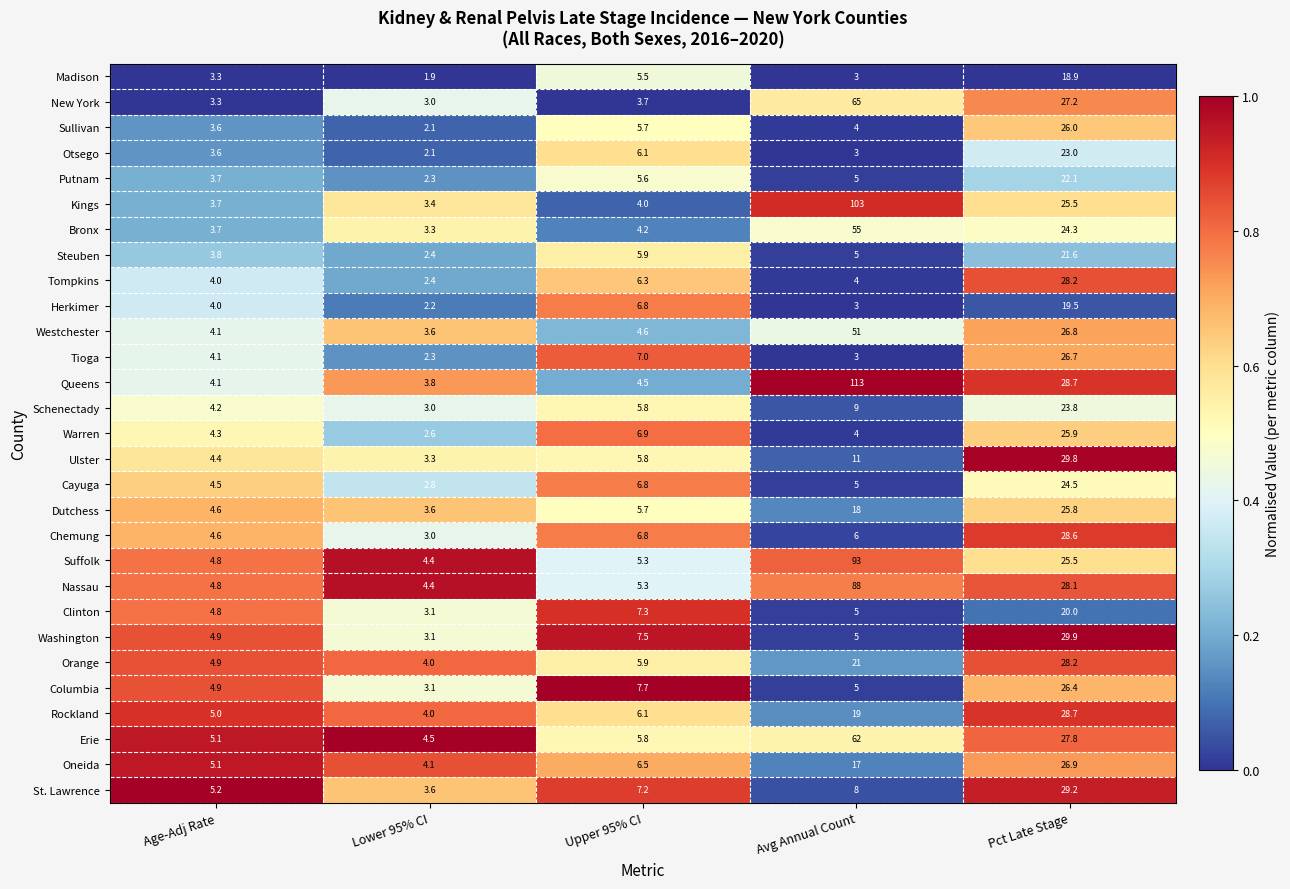

What is the total value across all series at Pct Late Stage?

747.6